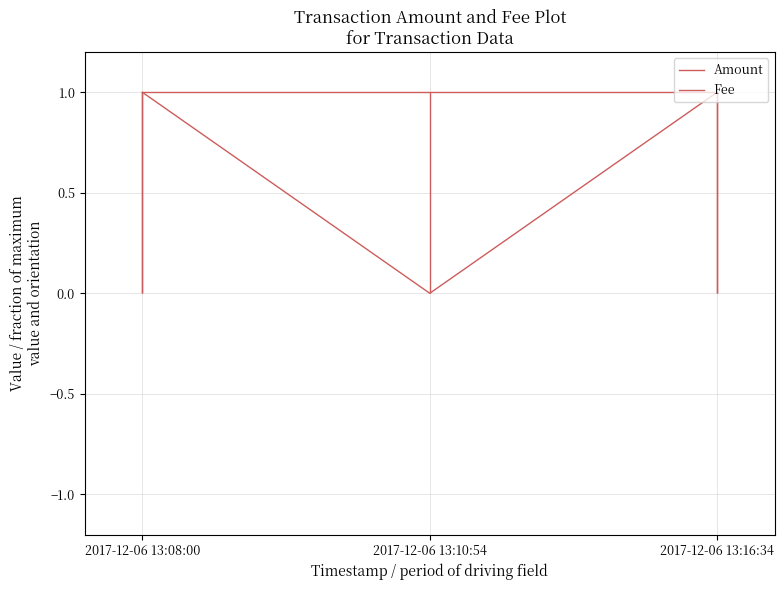

What is the label of the 1st point from the left?

2017-12-06 13:08:00